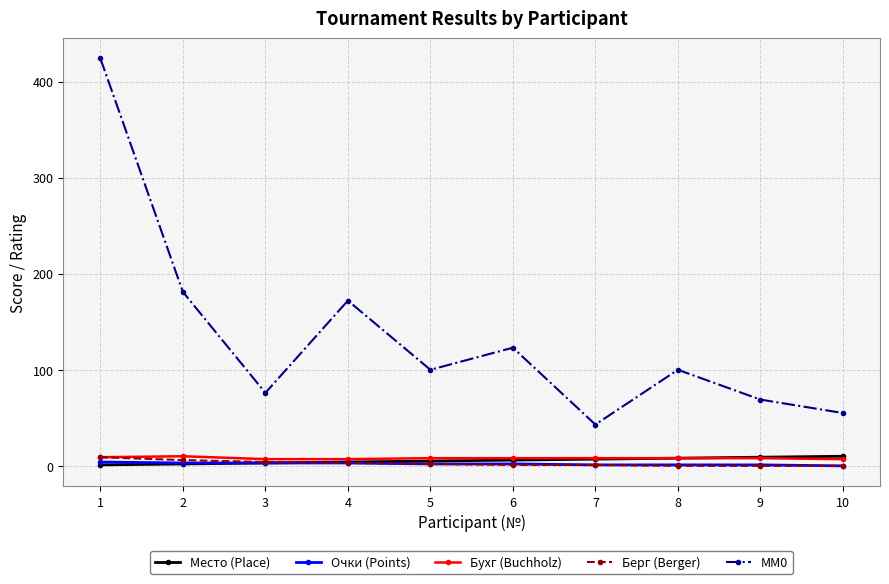

What is the sum of all Очки (Points) values?

20